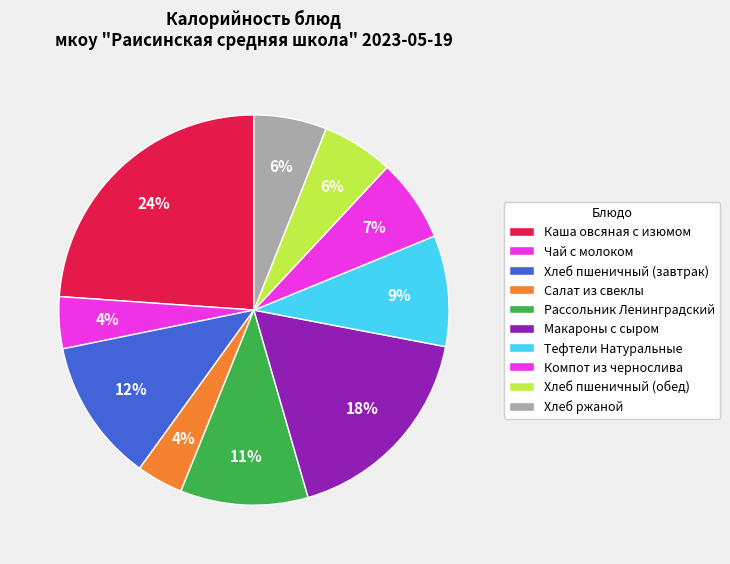

How many segments does this pie chart have?

10